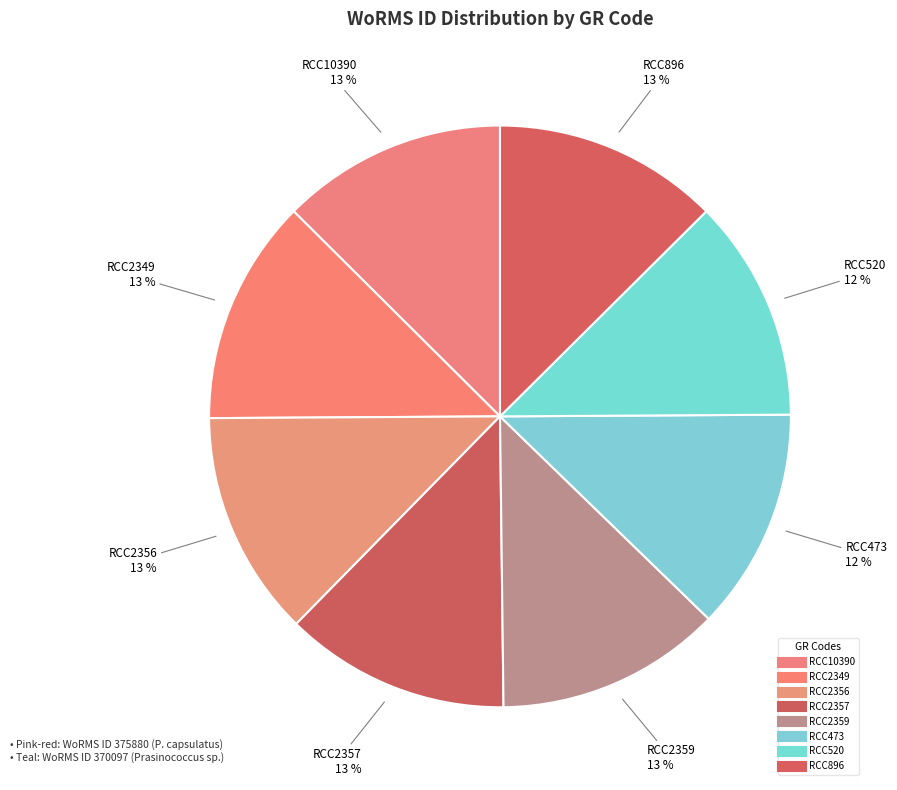

How many segments does this pie chart have?

8